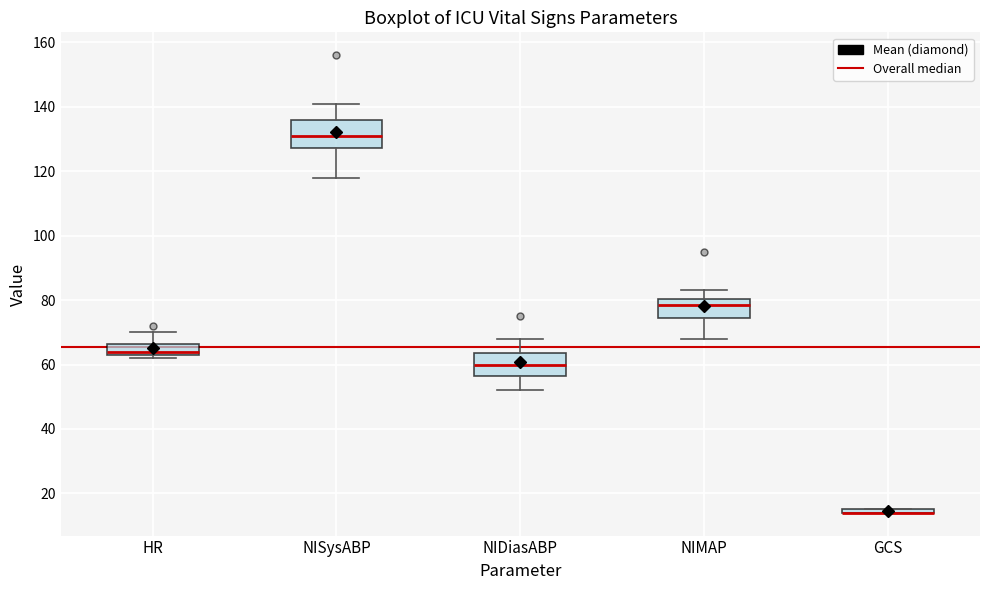

Where is the upper edge of the box for GCS on the y-axis? The values are not printed on the chart, so give them approximately, as read against the axis.

16